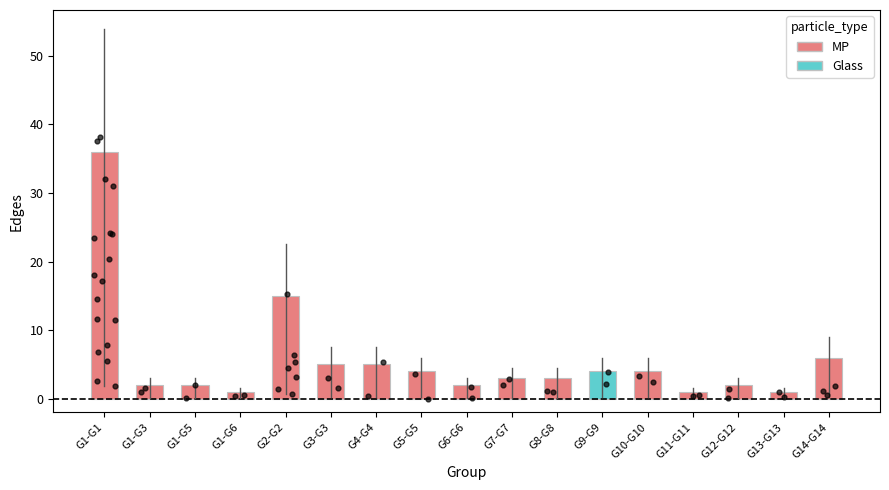

What is the change in value from G4-G4 to G6-G6?

-3